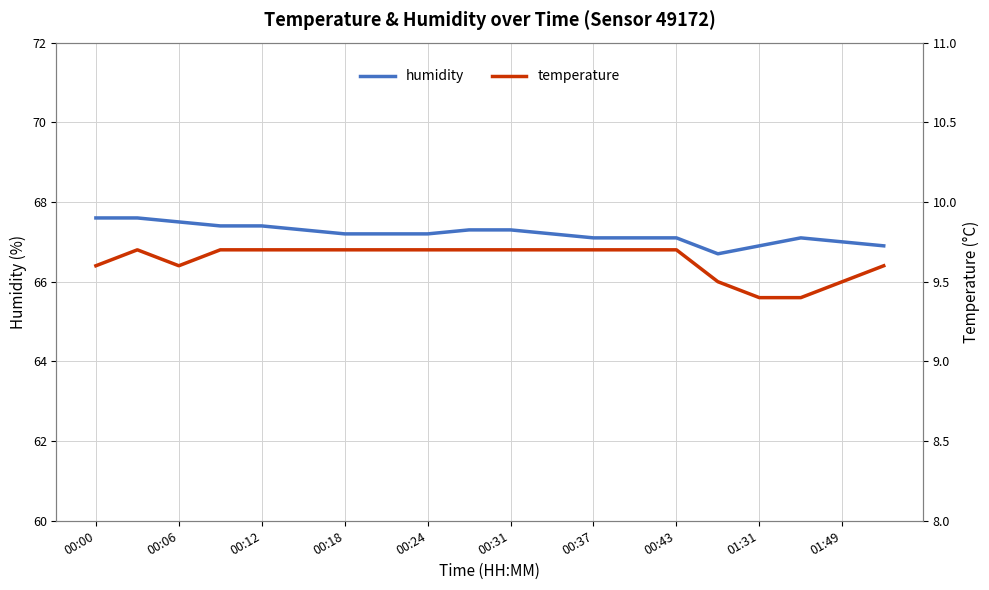

The humidity series shows 67.1 at 13. True or false?

True